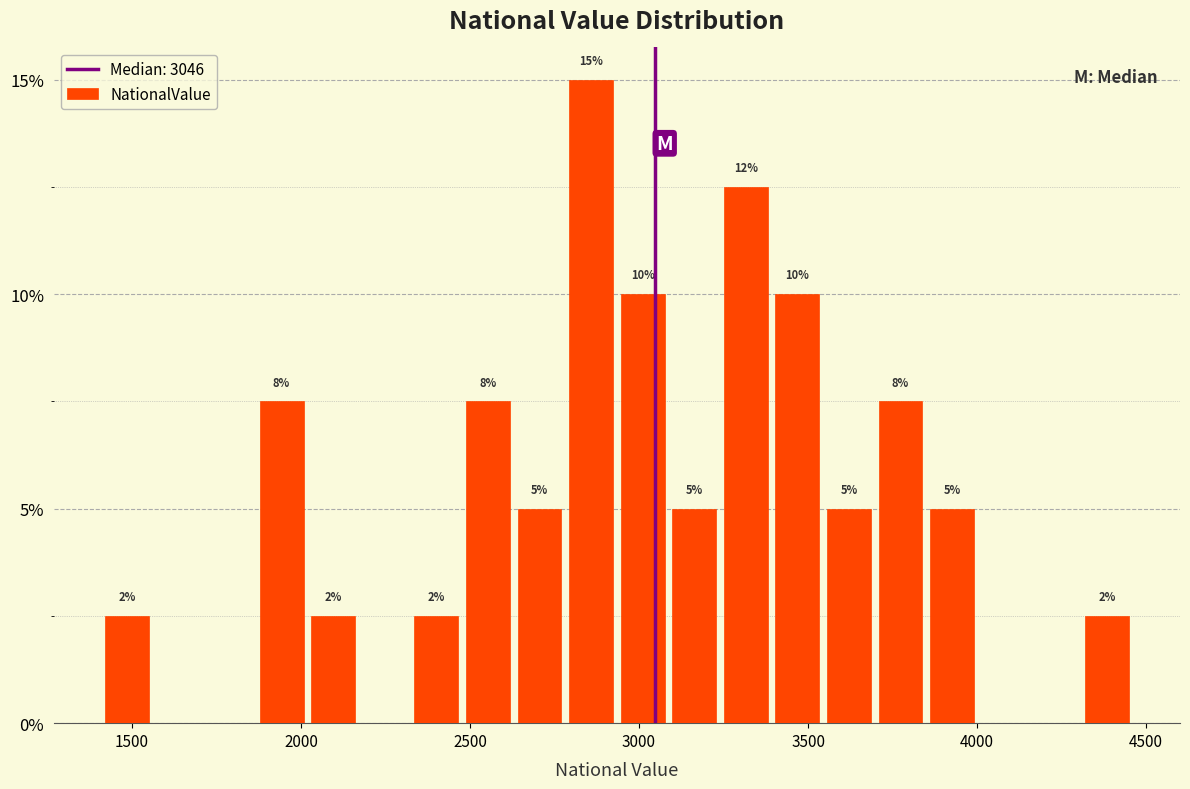

Around what value on the x-axis is the tallest bar? Give the approximate position of its centre, as read against the axis.

2850